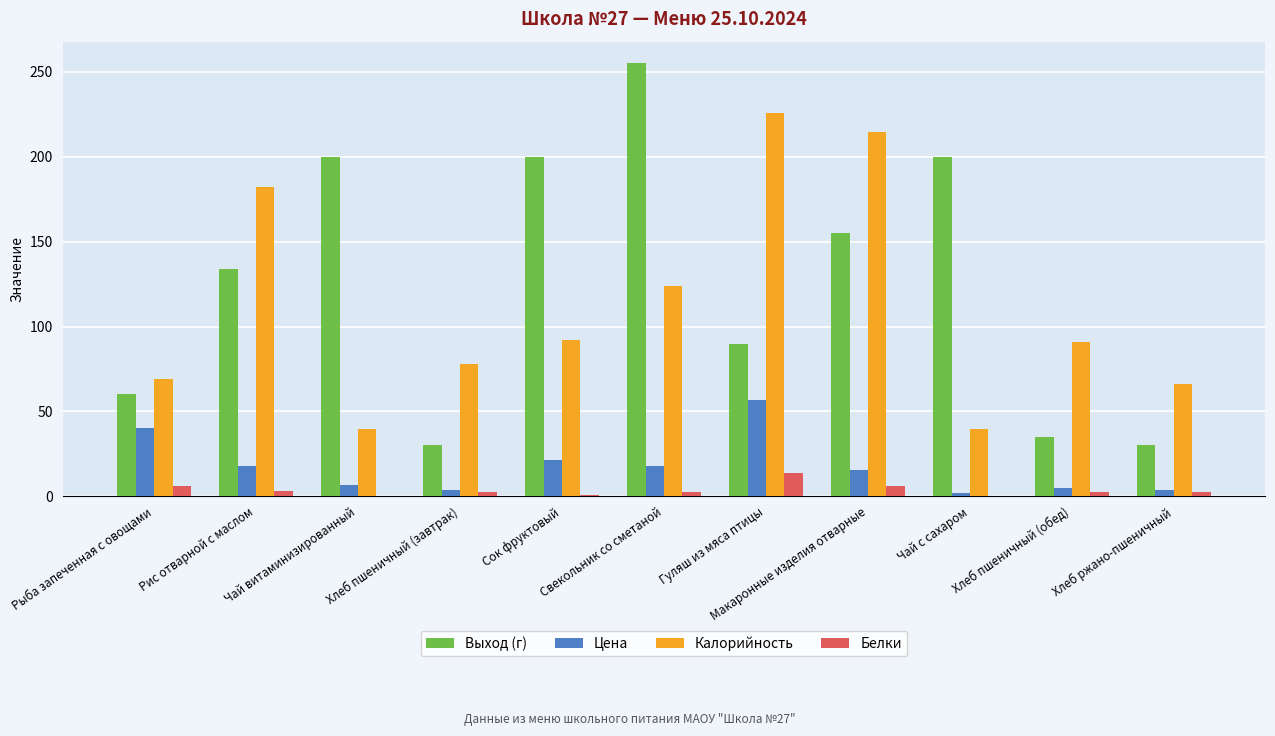

Where does the Цена series first go above 15?

Рыба запеченная с овощами